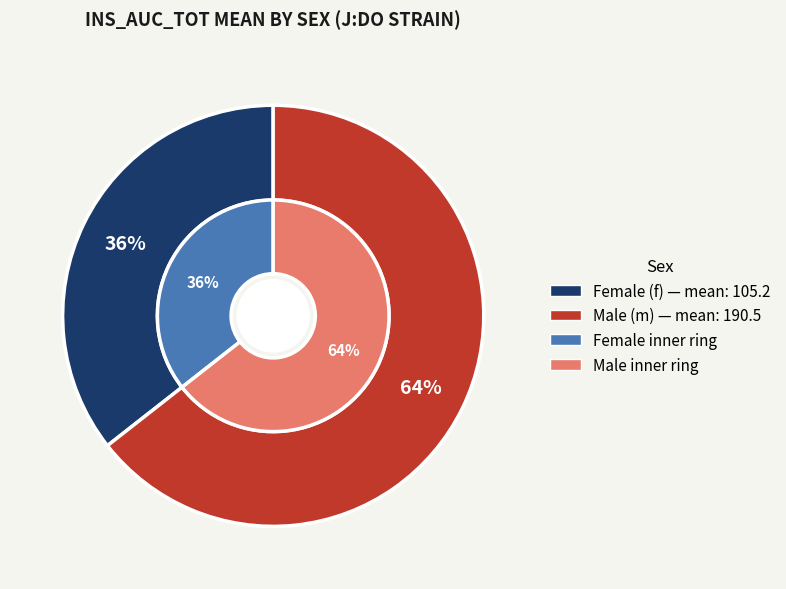

Do m and f together represent more than half of the pie?

Yes